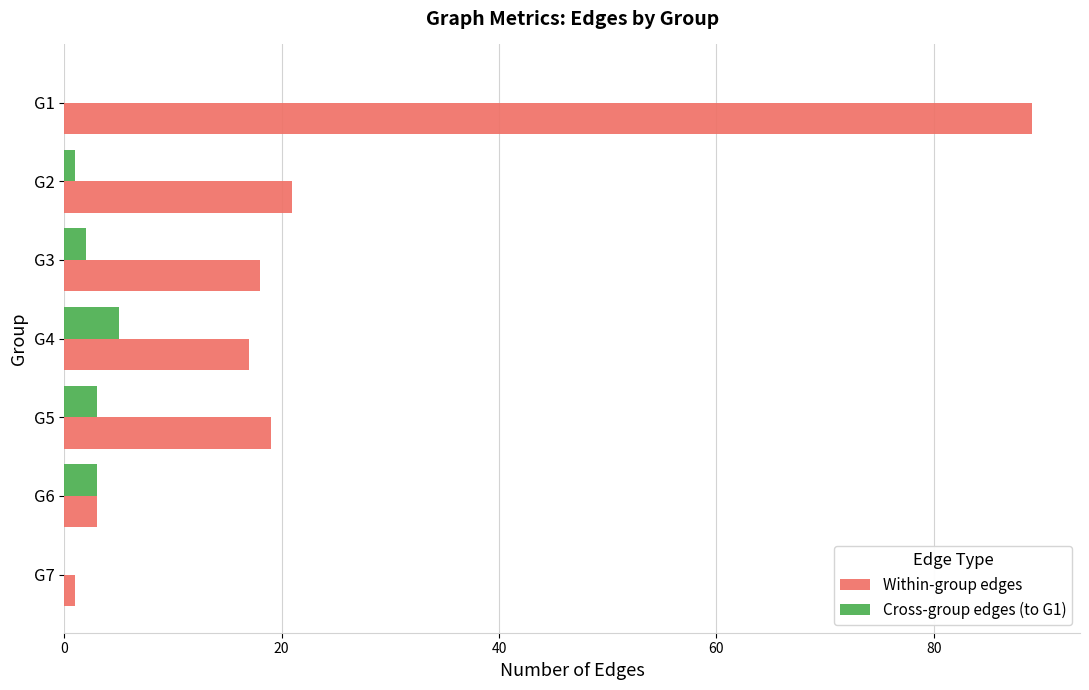

At which category is the sum across all series the highest?

G1